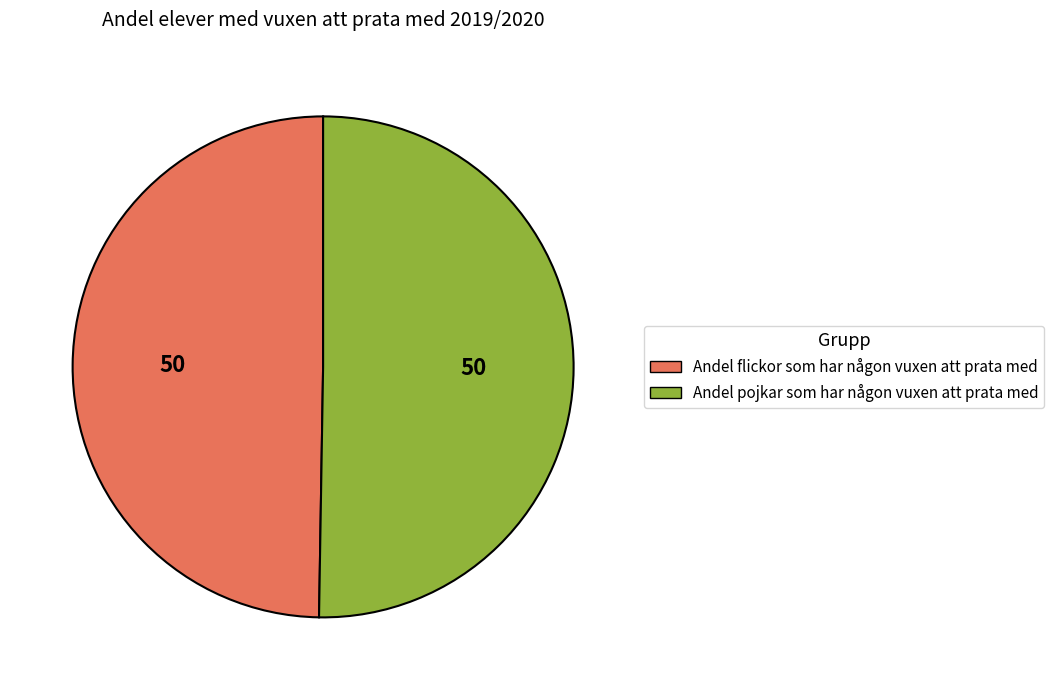

Which category has the biggest portion of the pie?

Andel pojkar som har någon vuxen att prata med